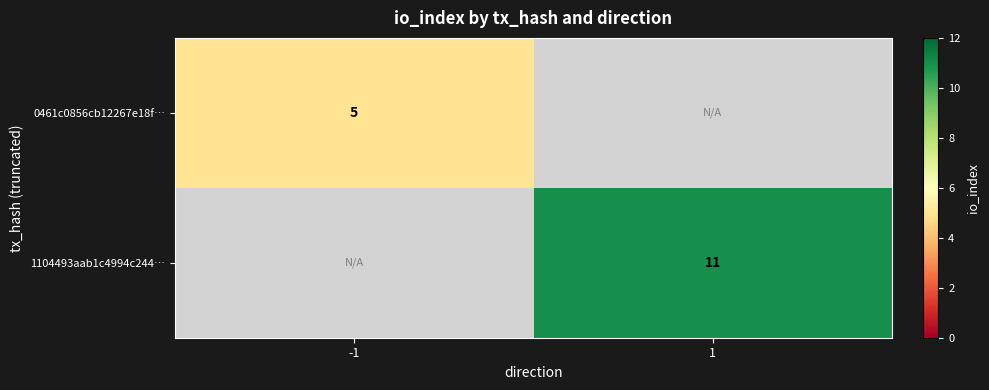

What is the total value across all series at -1?

5